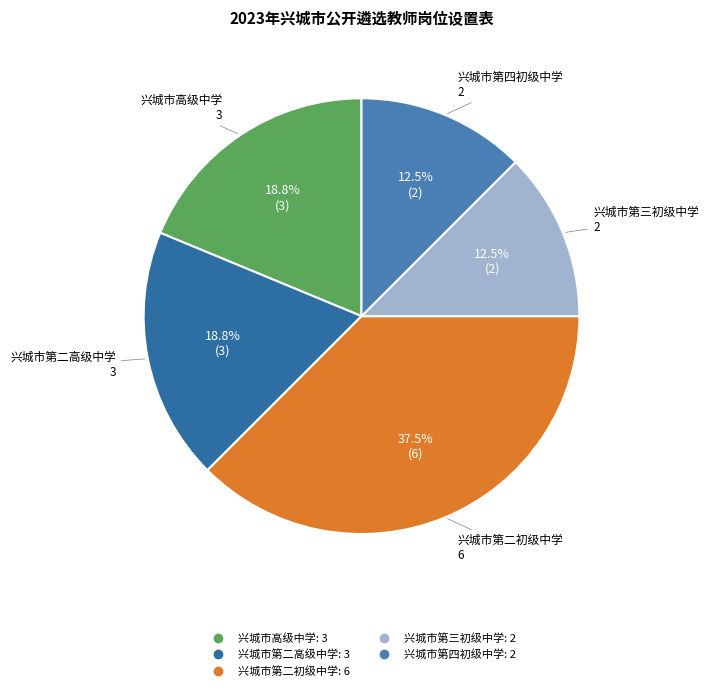

Which category has the biggest portion of the pie?

兴城市第二初级中学